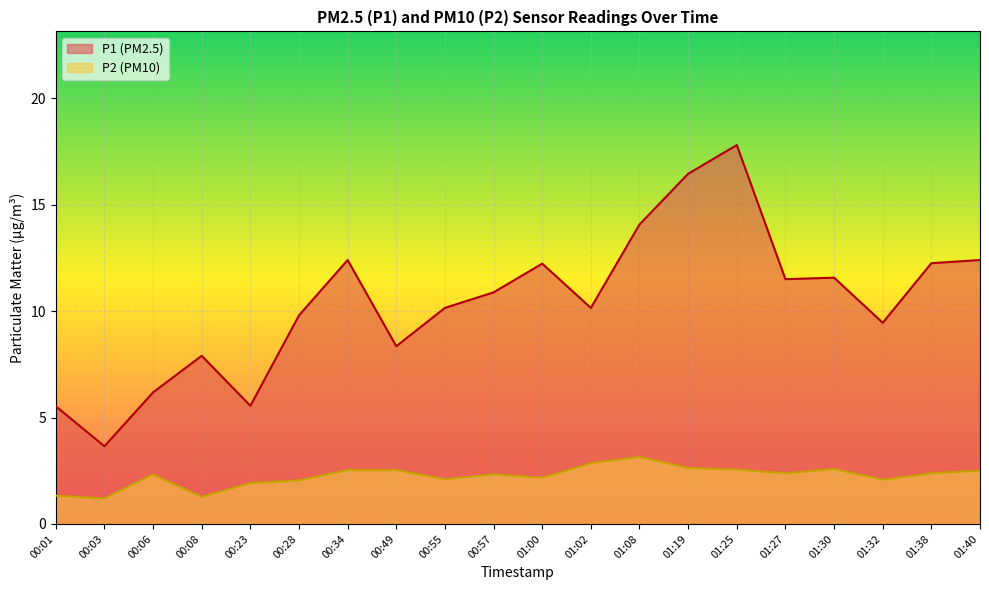

How many interior local valleys does the P2 series have?

6